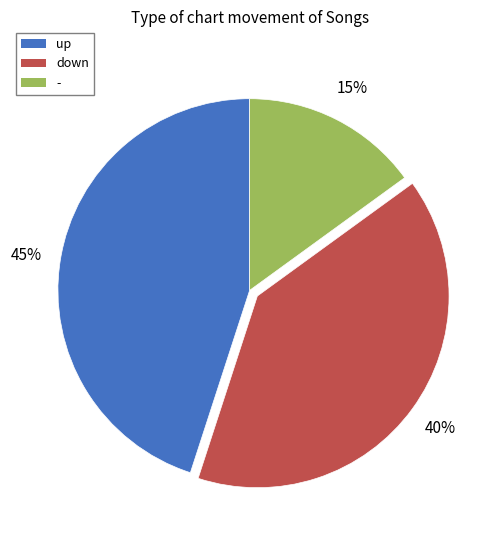

Do down and up together represent more than half of the pie?

Yes